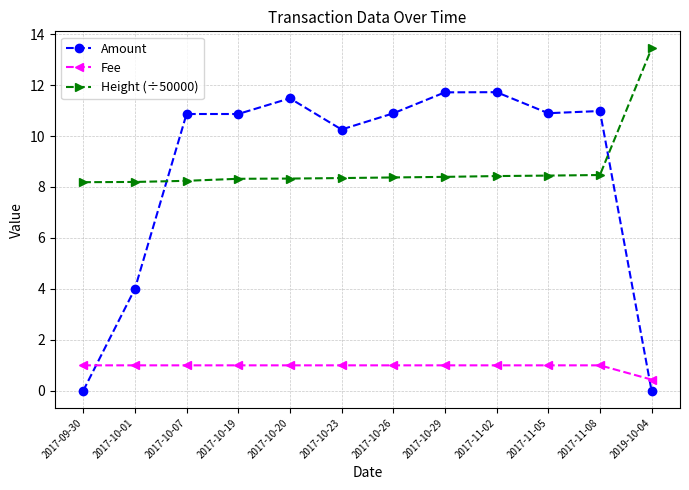

How many Fee values are between 1 and 2?

11